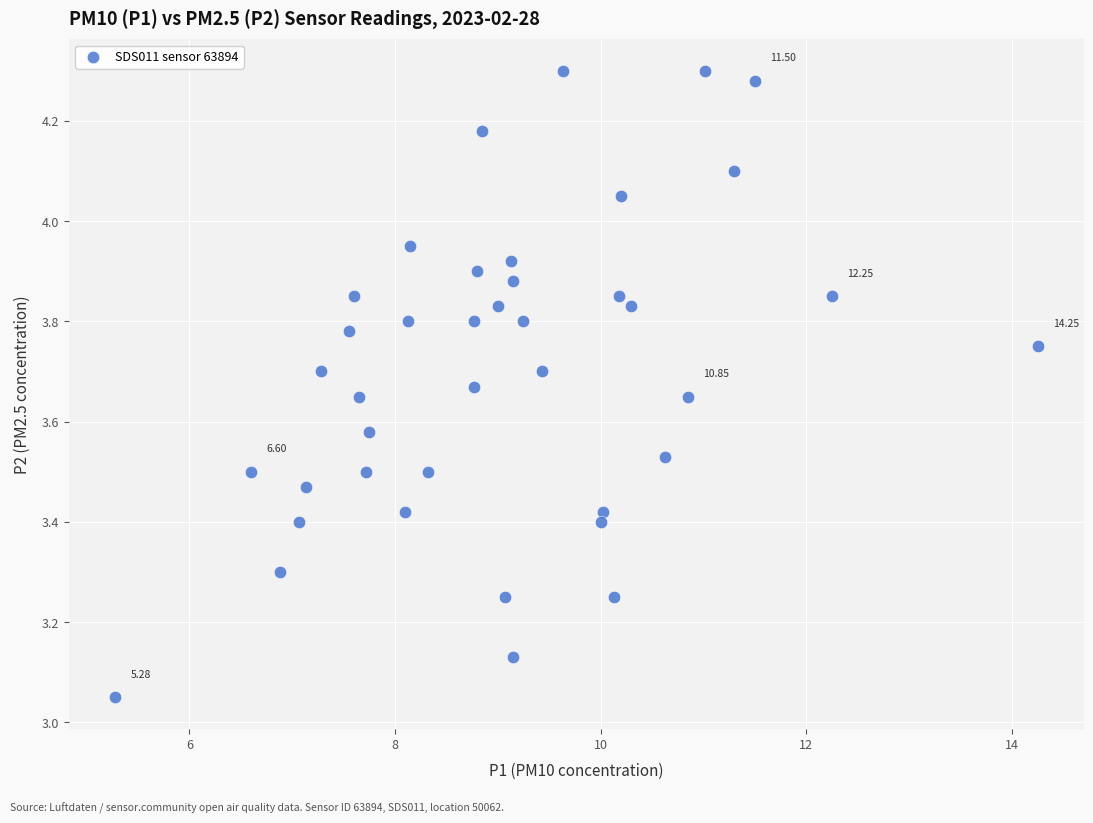

What is the range of X values (max minus min)?

9.0